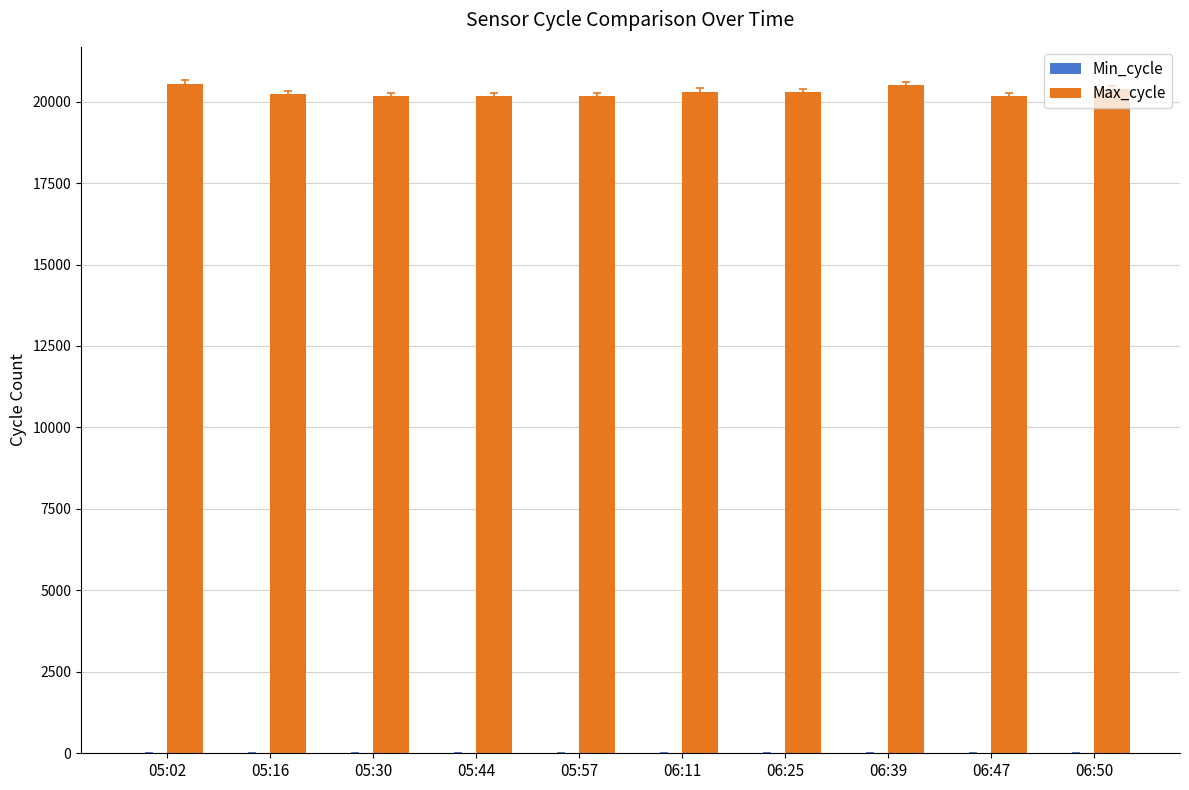

What is the sum of all Max_cycle values?

202934